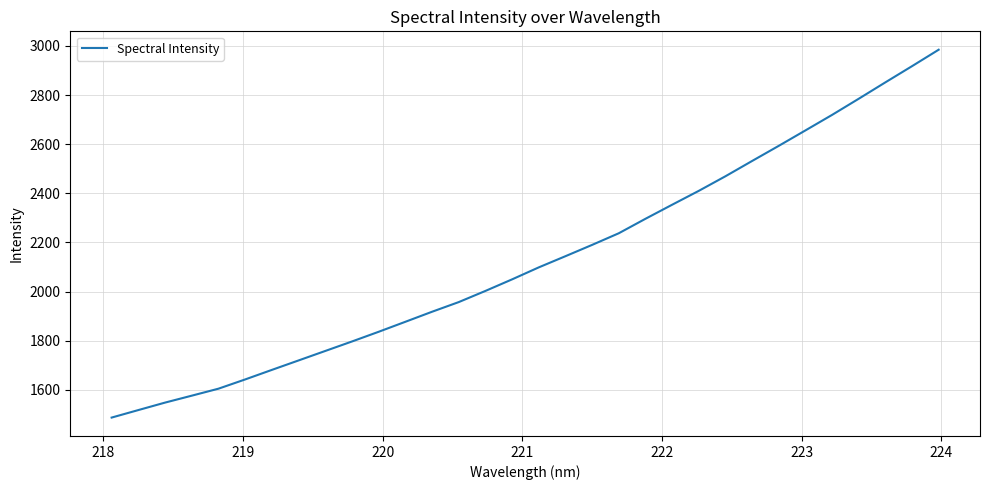

What is the maximum value shown in the chart?

2984.6